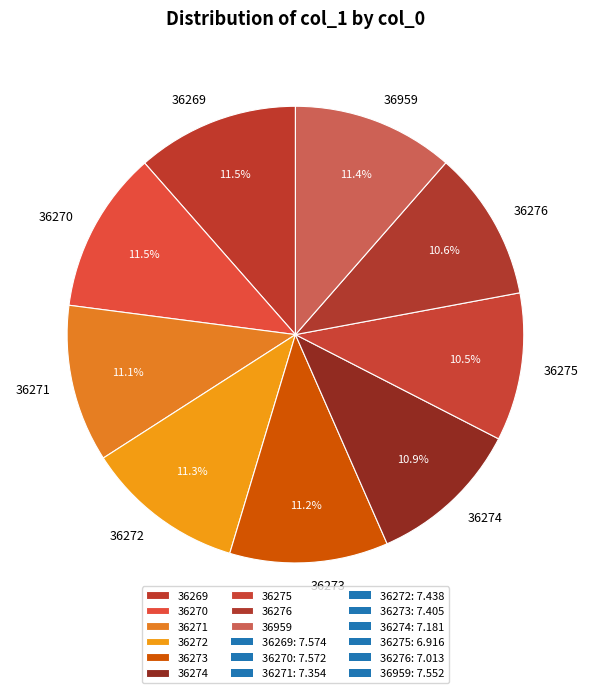

What is the ratio of the value at 36275 to the value at 36273?

0.9